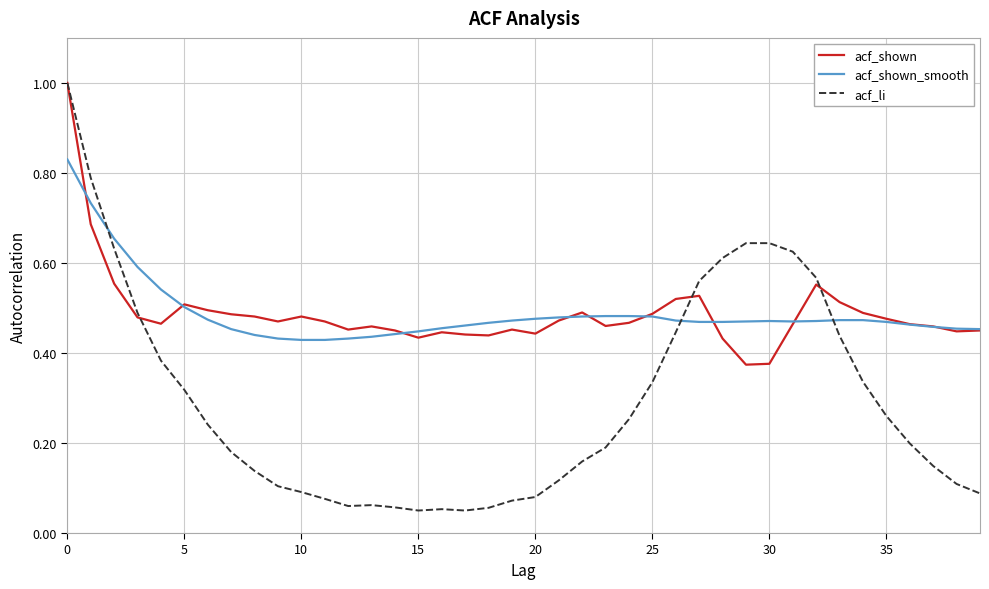

Which series has the widest spread of values?

acf_li